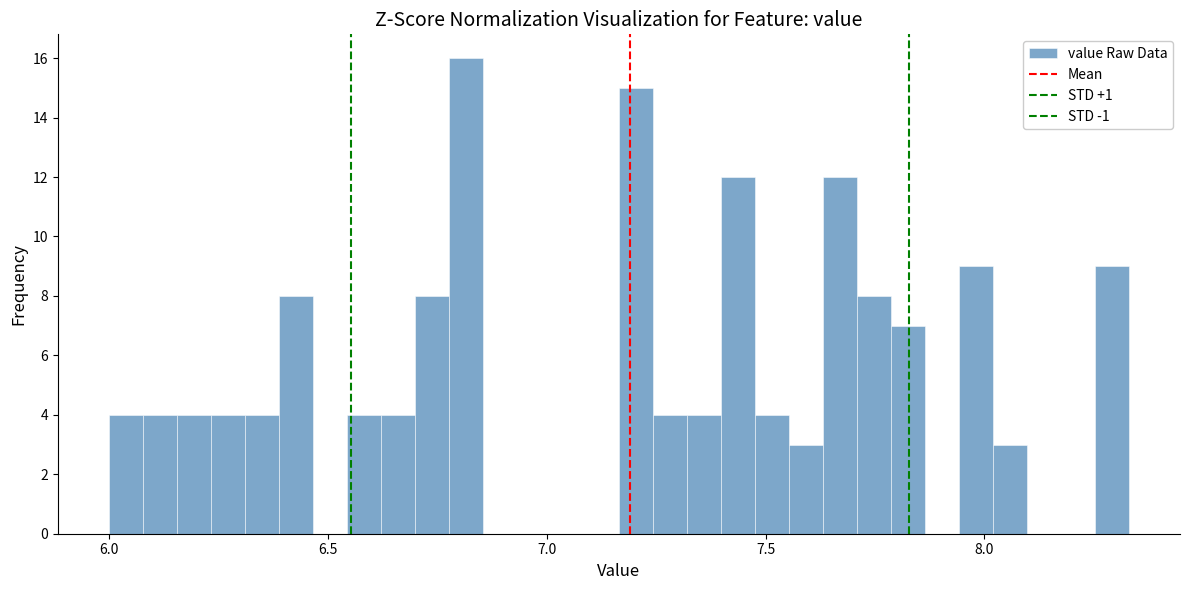

Read against the x-axis, roughly where is the centre of the tallest bar?

6.80